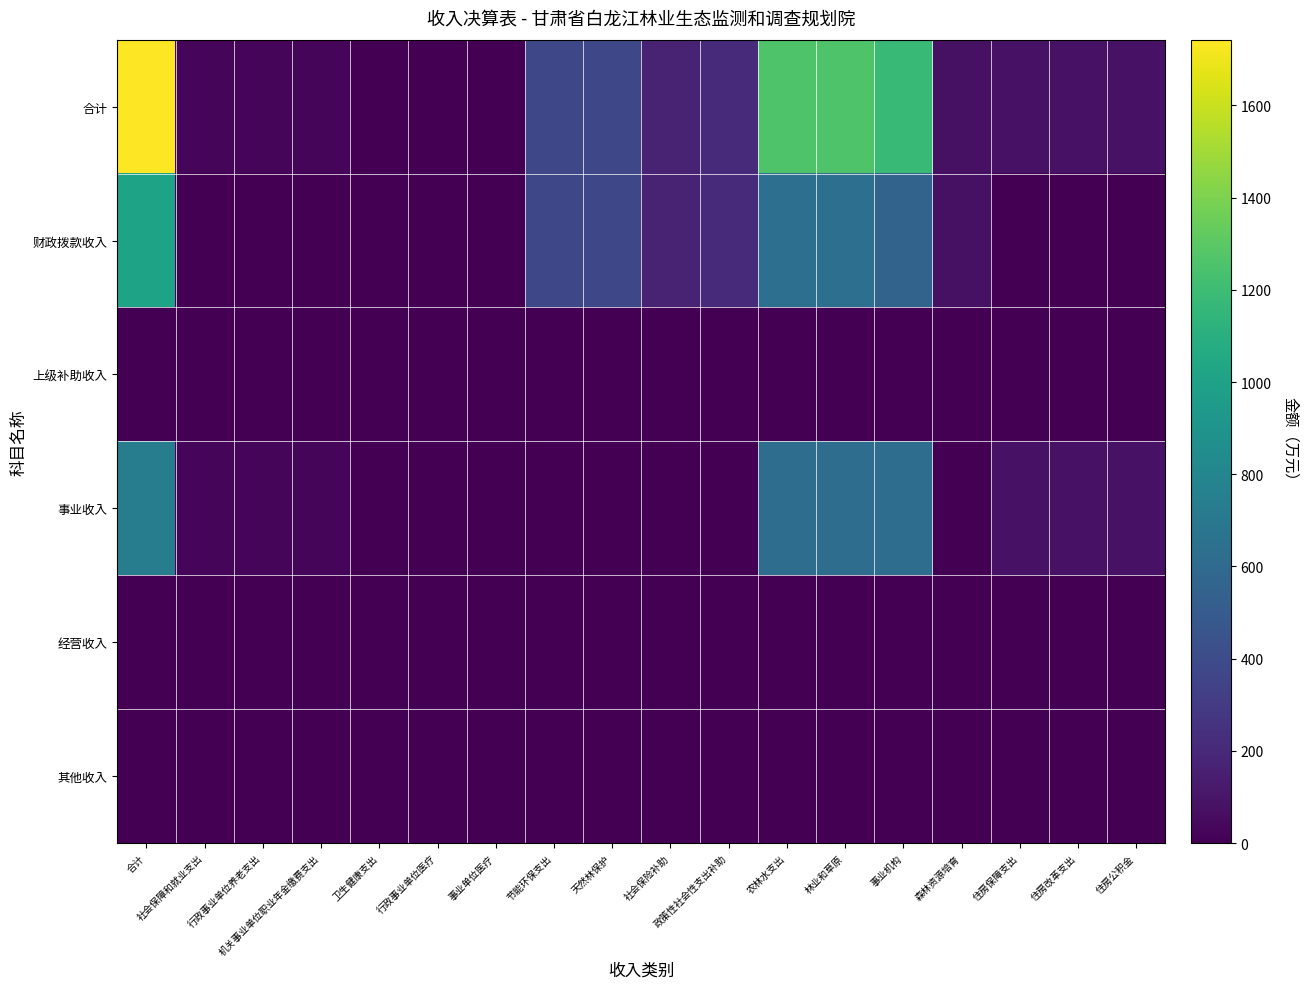

What is the maximum value shown in the chart?

1742.5